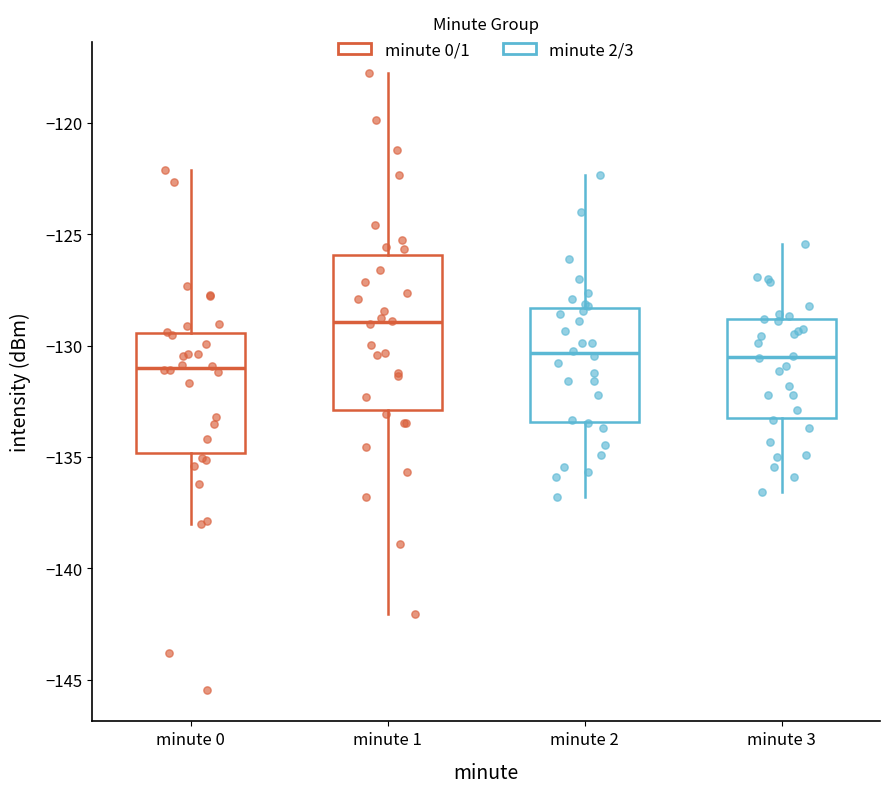

Which box is the tallest, from its lower edge to its upper edge?

minute 1